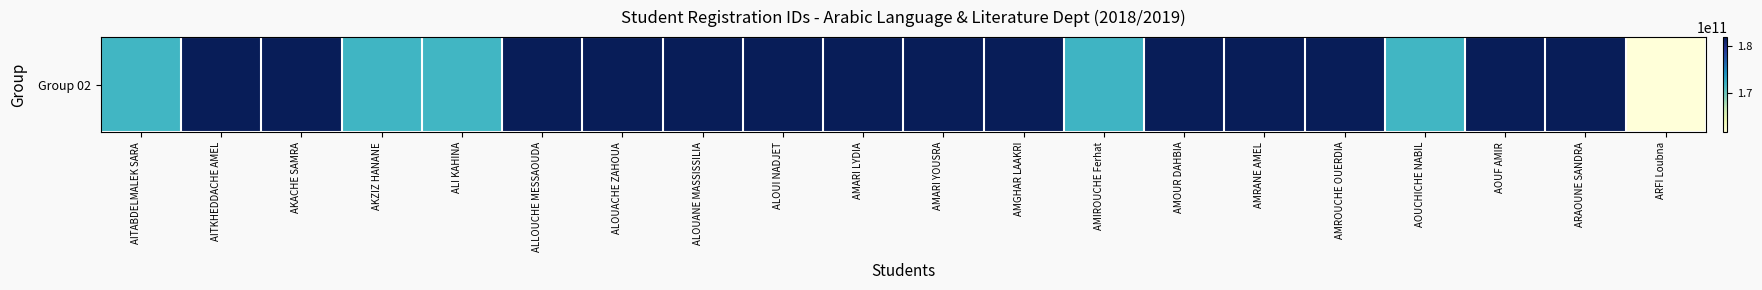

Reading left to right, list all the values displayed in this chart.

AITABDELMALEK SARA=171733001584	AITKHEDDACHE AMEL=181833009612	AKACHE SAMRA=181833007798	AKZIZ HANANE=171733019257	ALI KAHINA=171733005330	ALLOUCHE MESSAOUDA=181833011978	ALOUACHE ZAHOUA=181833008576	ALOUANE MASSISSILIA=181833012344	ALOUI NADJET=181833005012	AMARI LYDIA=181833005863	AMARI YOUSRA=181833006588	AMGHAR LAAKRI=181833004941	AMIROUCHE Ferhat=171833017042	AMOUR DAHBIA=181833008572	AMRANE AMEL=181833008286	AMROUCHE OUERDIA=181833012410	AOUCHICHE NABIL=171733000196	AOUF AMIR=181833007701	ARAOUNE SANDRA=181833007083	ARFI Loubna=161633009644